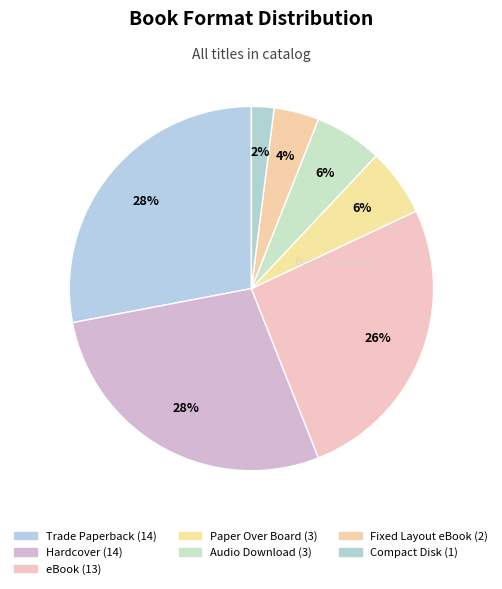

How many segments does this pie chart have?

7